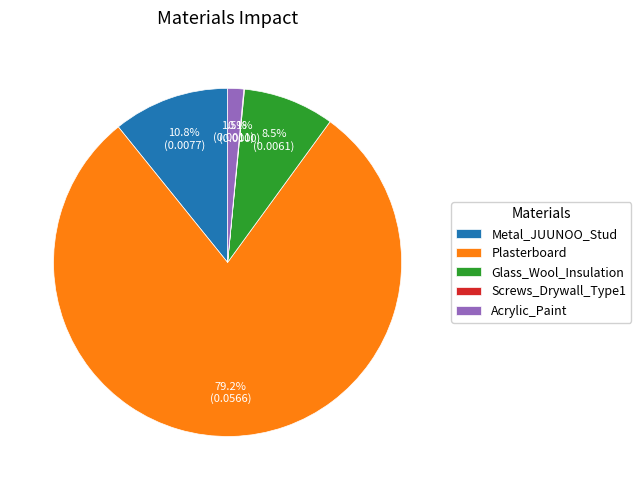

Is Plasterboard the majority of the pie?

Yes